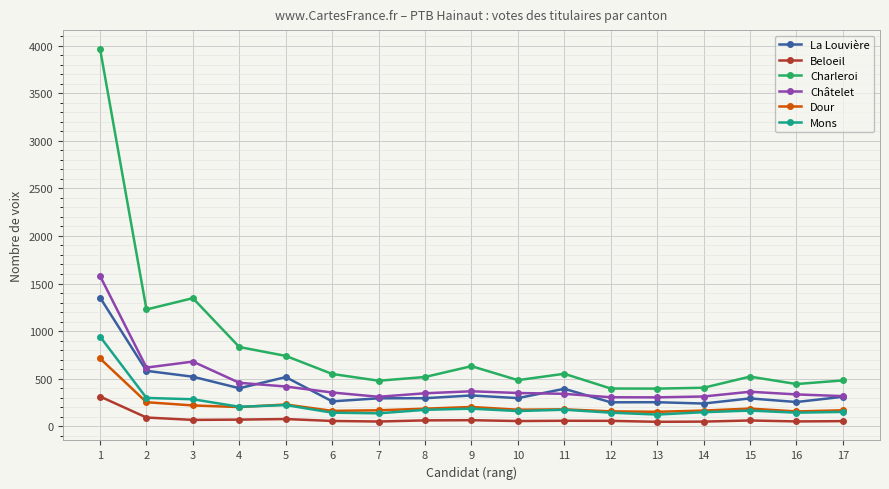

What is the lowest value of the La Louvière series?

238